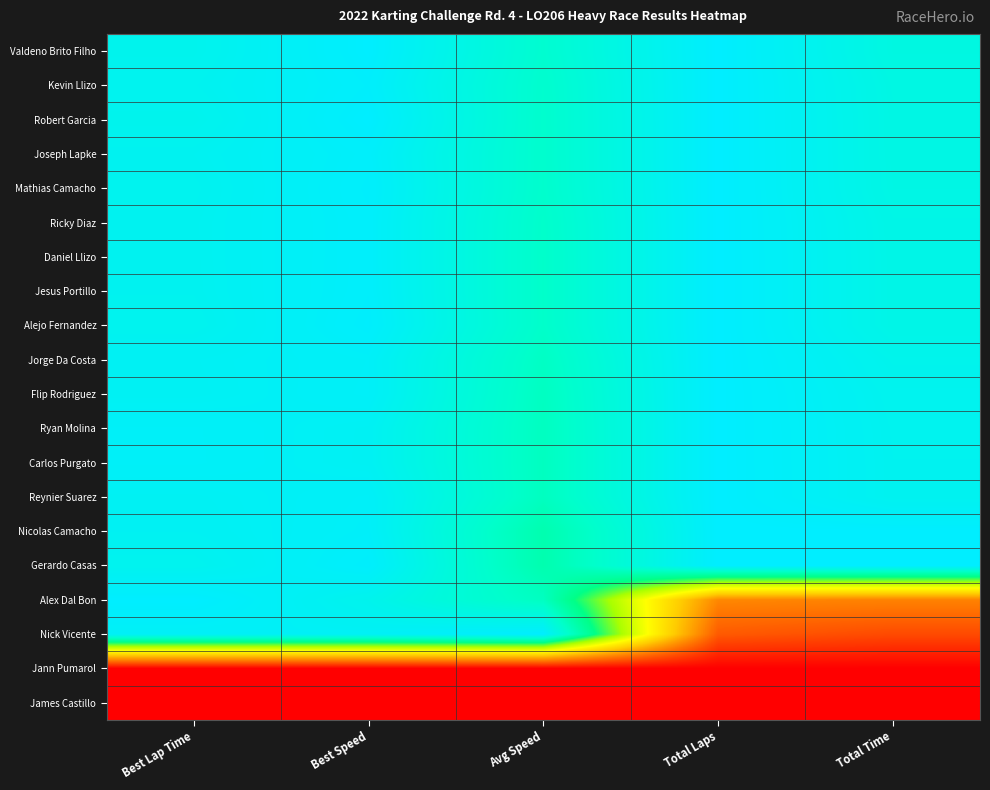

What is the greatest value displayed?

1.0